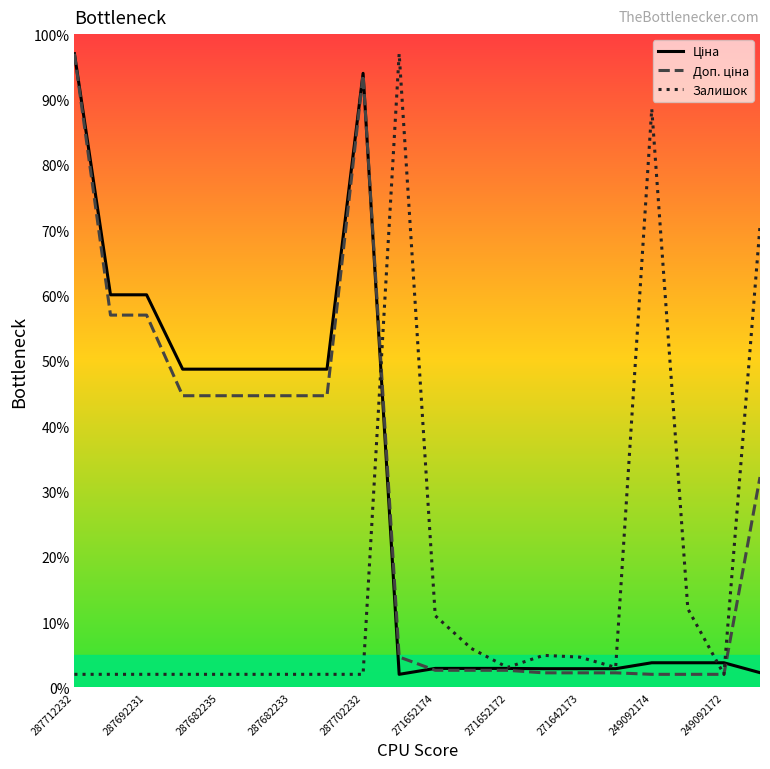

What is the average value of the Залишок series?

16.0